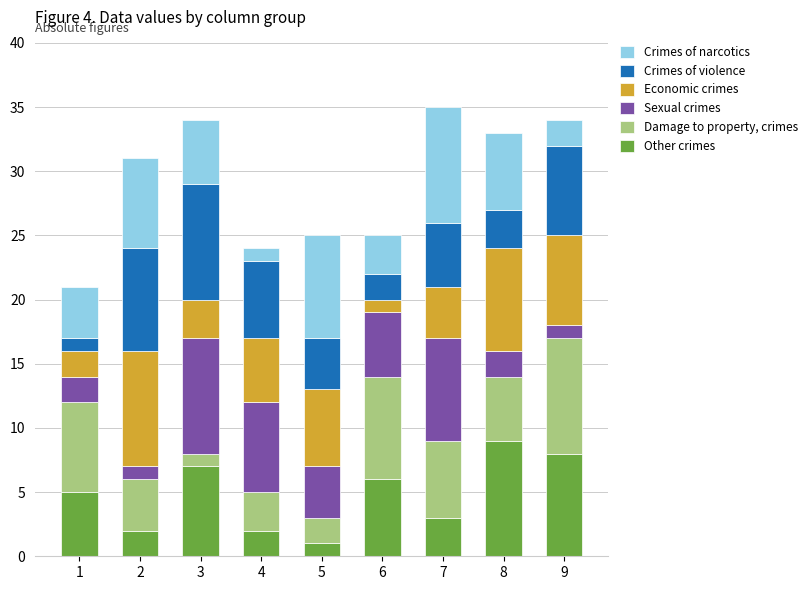

True or false: Other crimes has a value of 15 at 8.

False